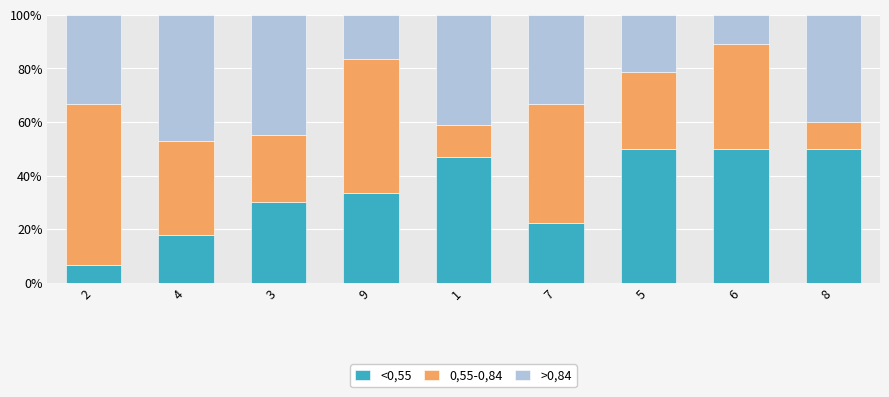

What is the sum of all <0,55 values?

306.9